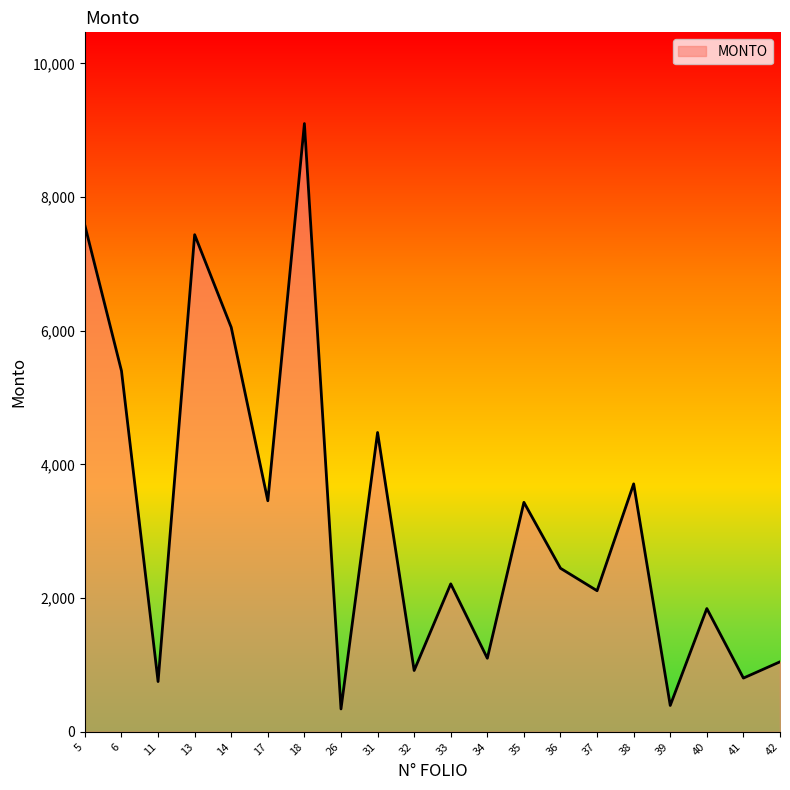

How many interior local valleys (lower than both neighbors) does the data have?

8